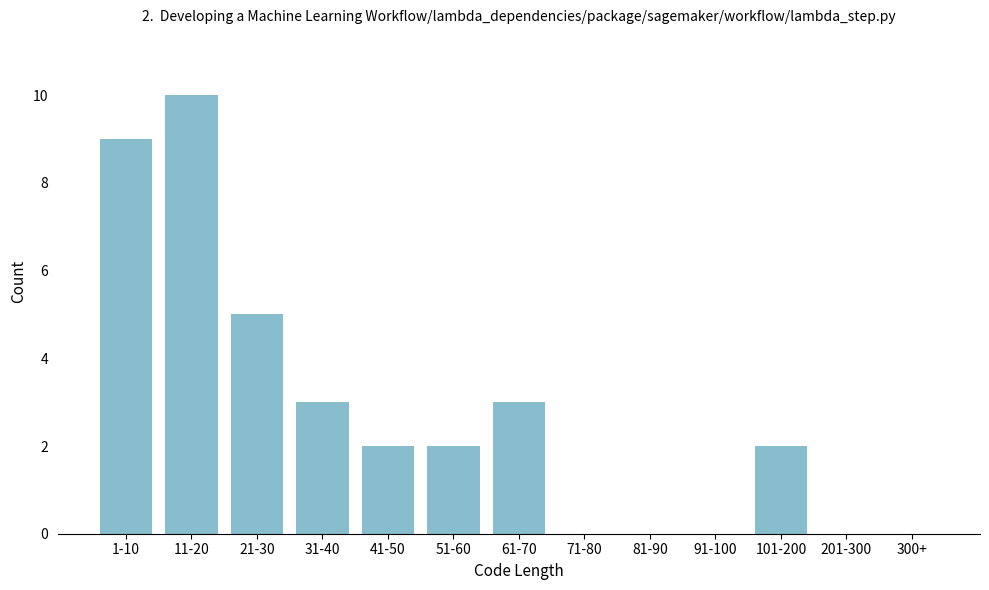

Reading right to left, transcribe all the data shown in this chart.

300+=0	201-300=0	101-200=2	91-100=0	81-90=0	71-80=0	61-70=3	51-60=2	41-50=2	31-40=3	21-30=5	11-20=10	1-10=9